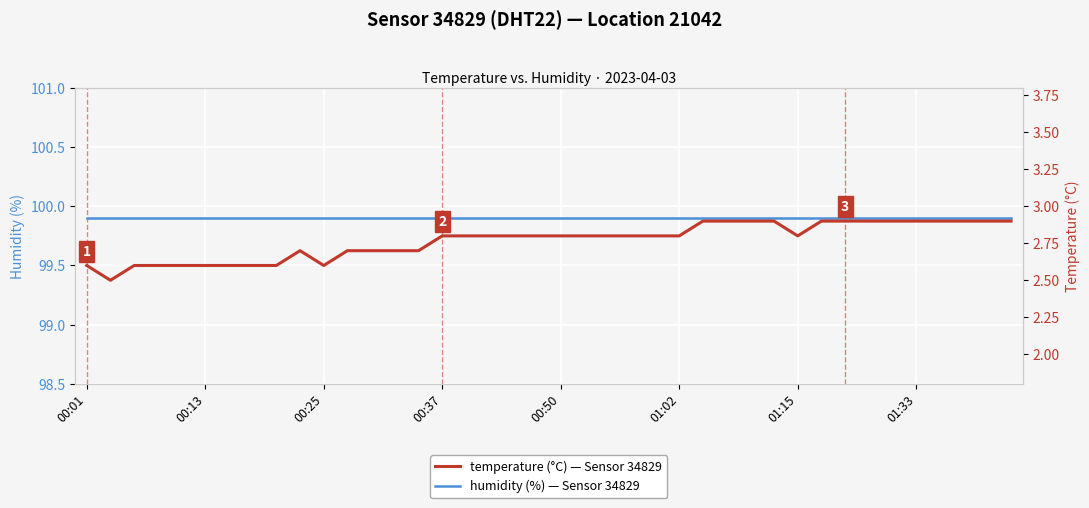

Which series changed the most between 13 and 19?

temperature (°C) — Sensor 34829